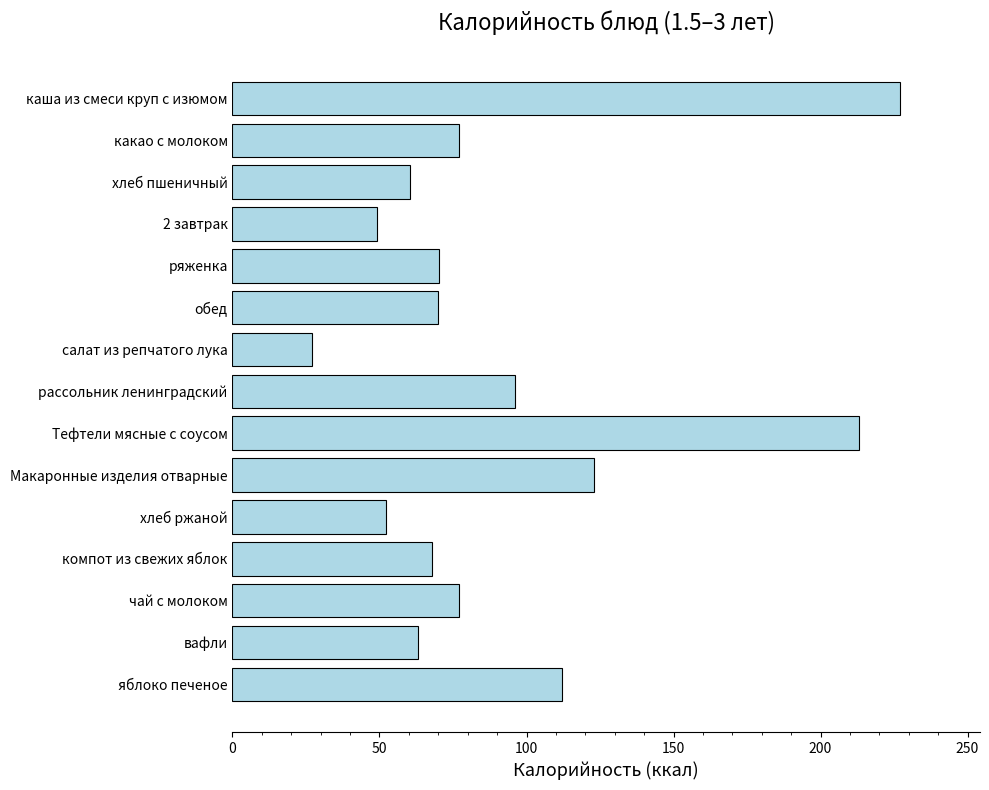

At which category does the chart reach its peak across all series?

каша из смеси круп с изюмом